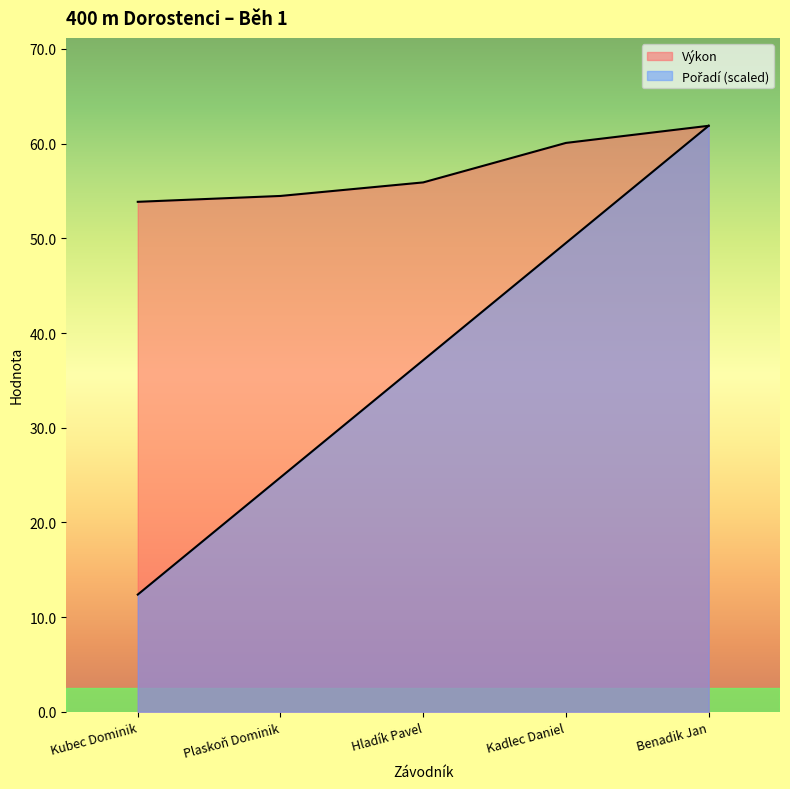

Rank the series by their average value, from highest to lowest.

Výkon, Pořadí